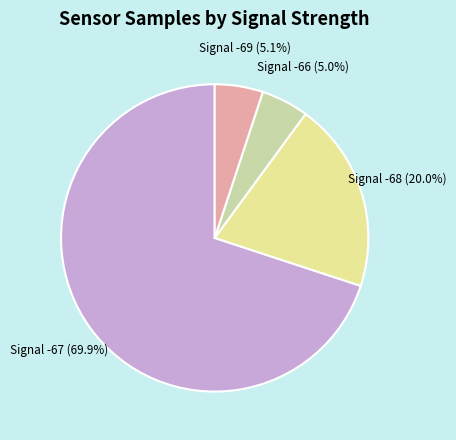

Which category has the biggest portion of the pie?

Signal -67